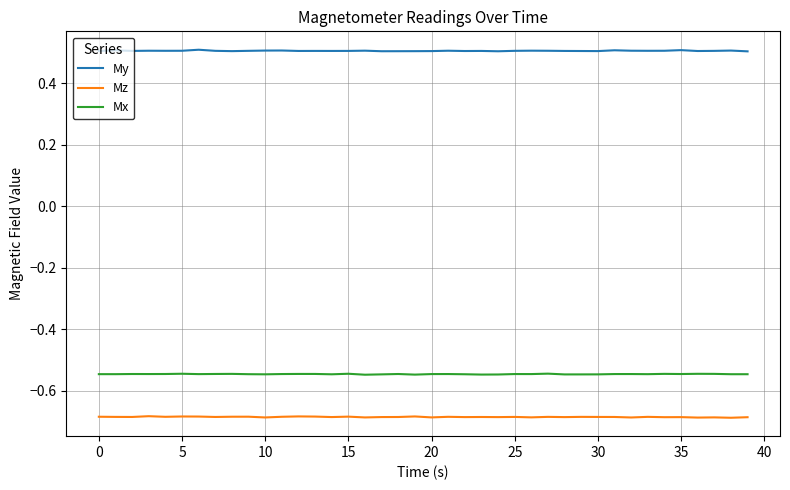

True or false: Mx and My cross at least once.

False